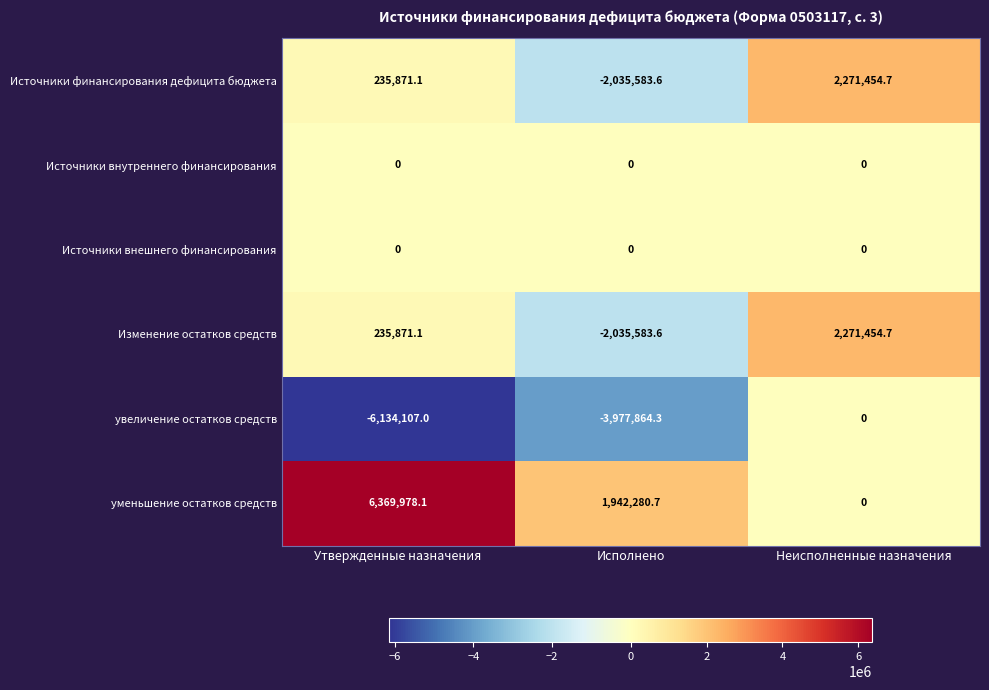

What is the difference between the highest and lowest values at Утвержденные назначения?

12504085.1